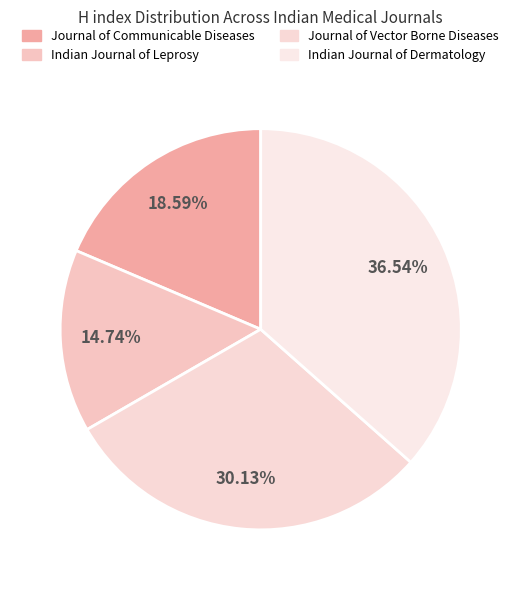

Rank the categories by value from highest to lowest.

Indian Journal of Dermatology, Journal of Vector Borne Diseases, Journal of Communicable Diseases, Indian Journal of Leprosy